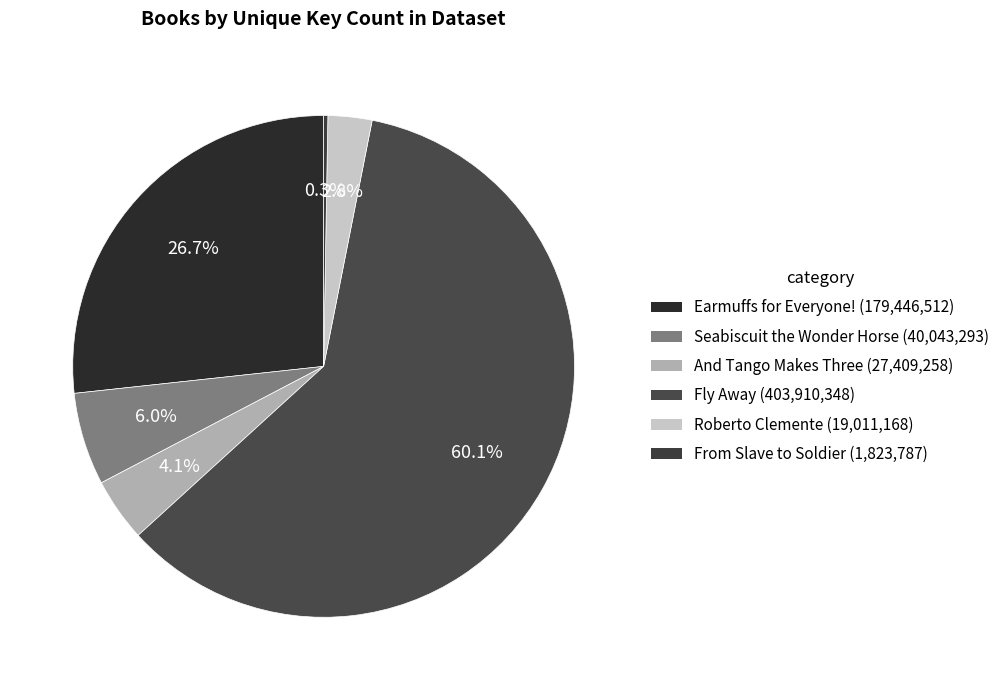

What is the majority slice?

Fly Away